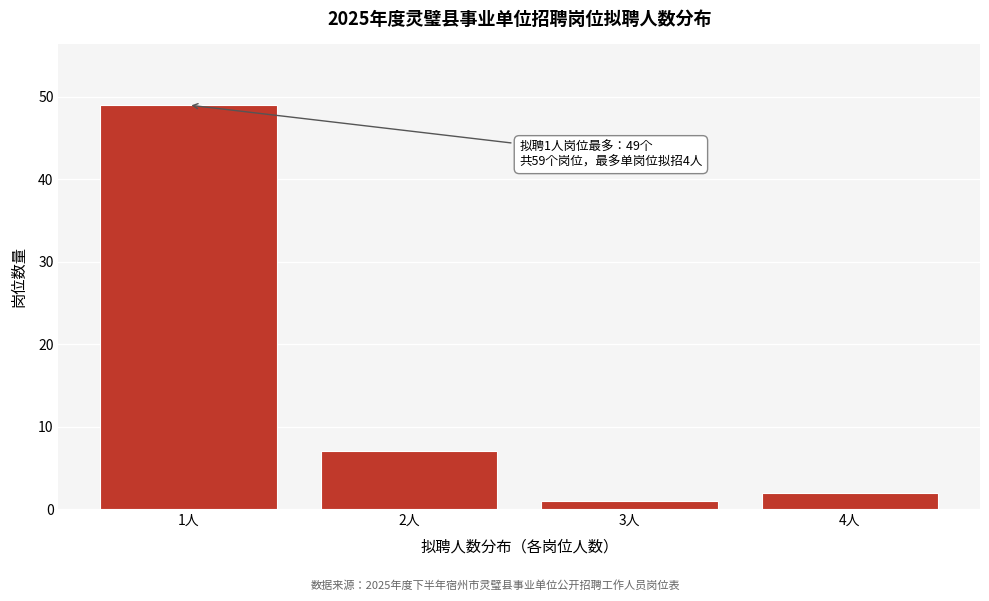

Reading left to right, what are all the values shown in this chart?

1人=49	2人=7	3人=1	4人=2